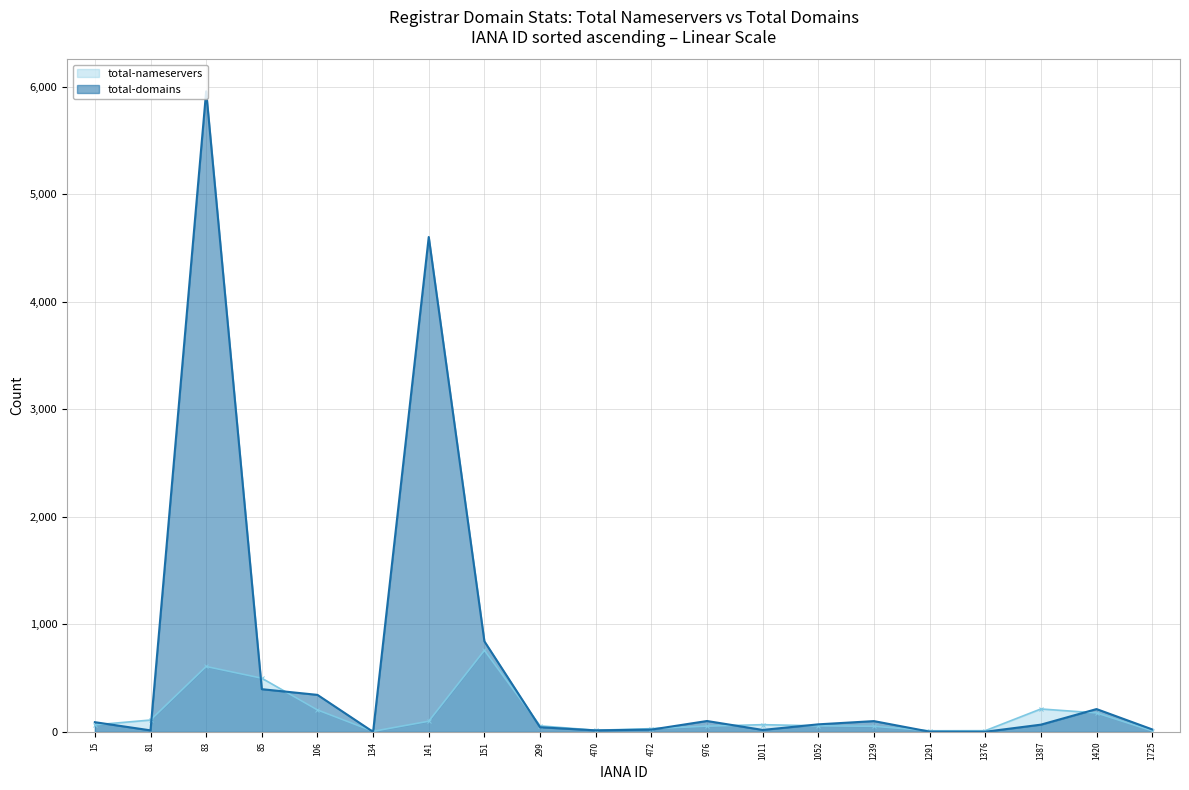

What is the difference between the maximum and minimum values in the total-domains series?

5957